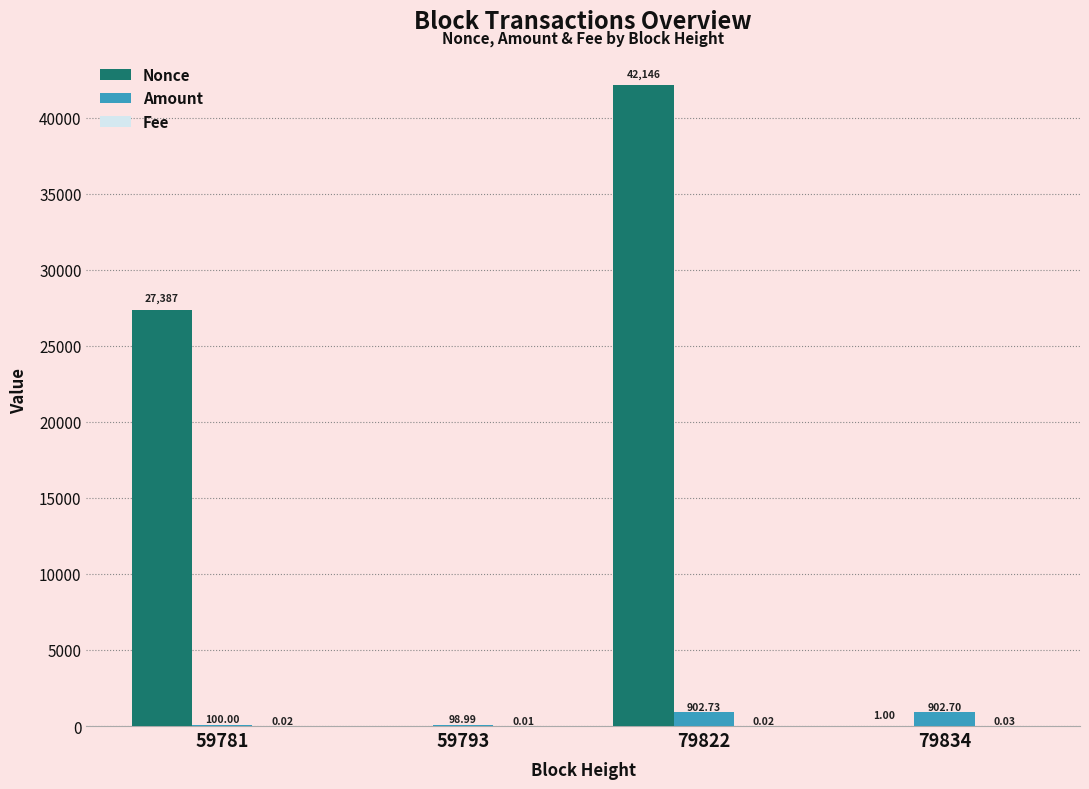

What is the sum of the Nonce values at 79834 and 59793?

1.0